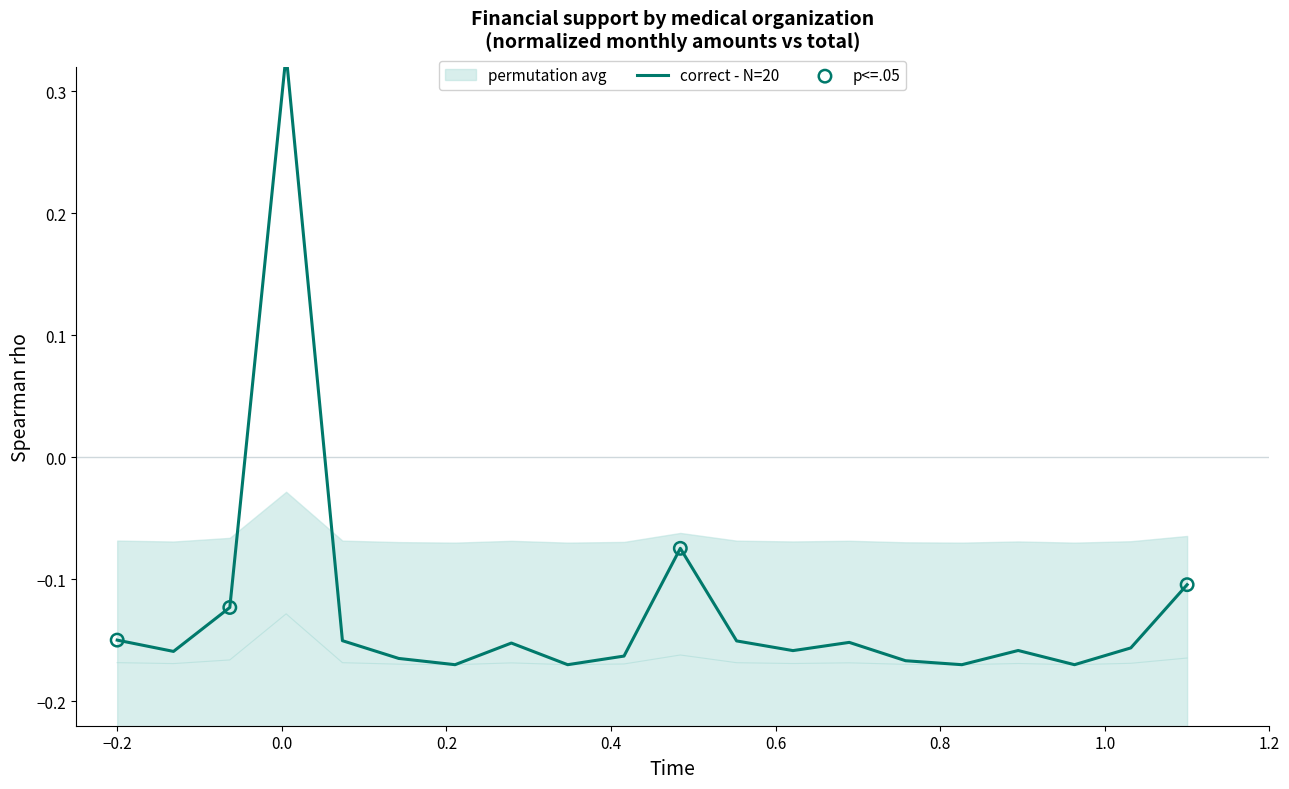

Which series has the largest total across all categories?

permutation avg